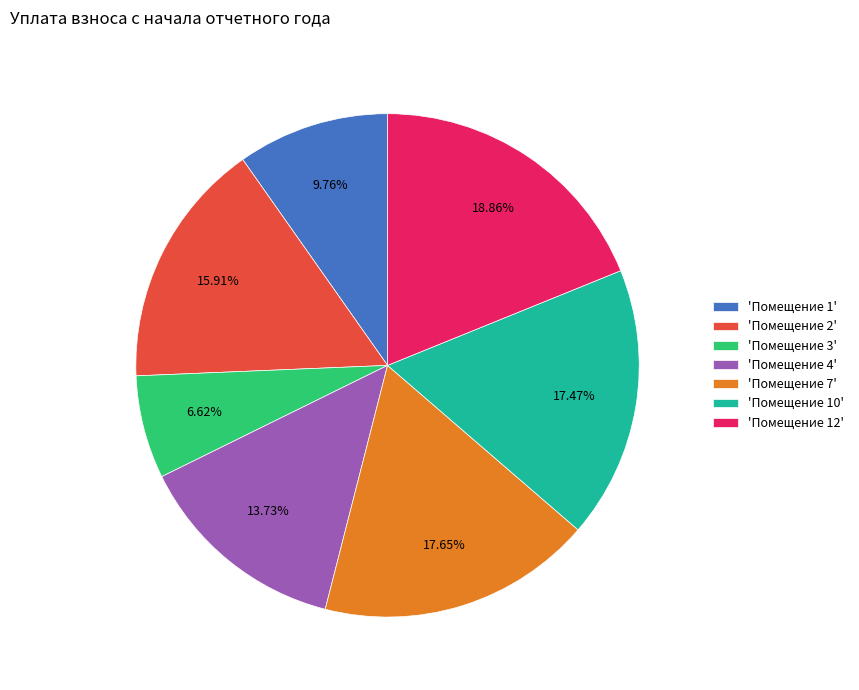

Do 'Помещение 3' and 'Помещение 10' together represent more than half of the pie?

No